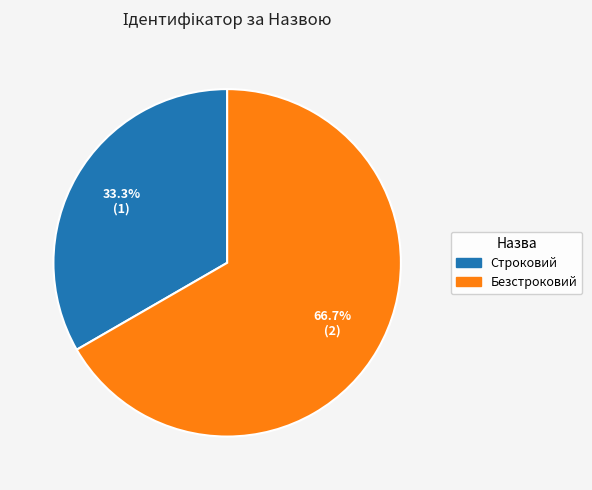

To the nearest percent, what percentage of the pie is Строковий?

33%